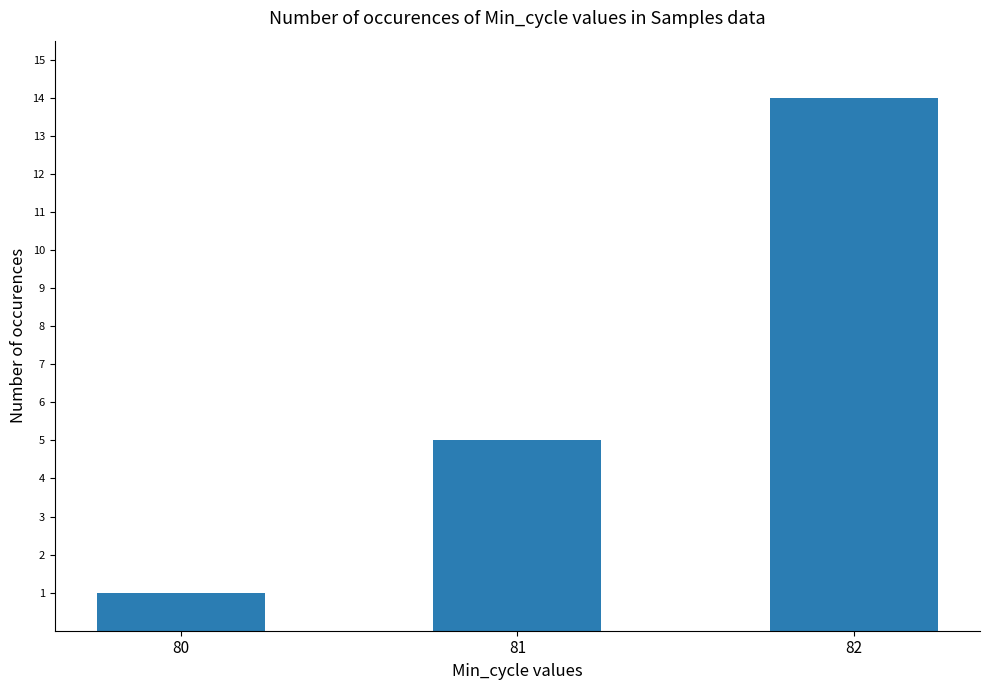

Which has a higher value, 82 or 81?

82